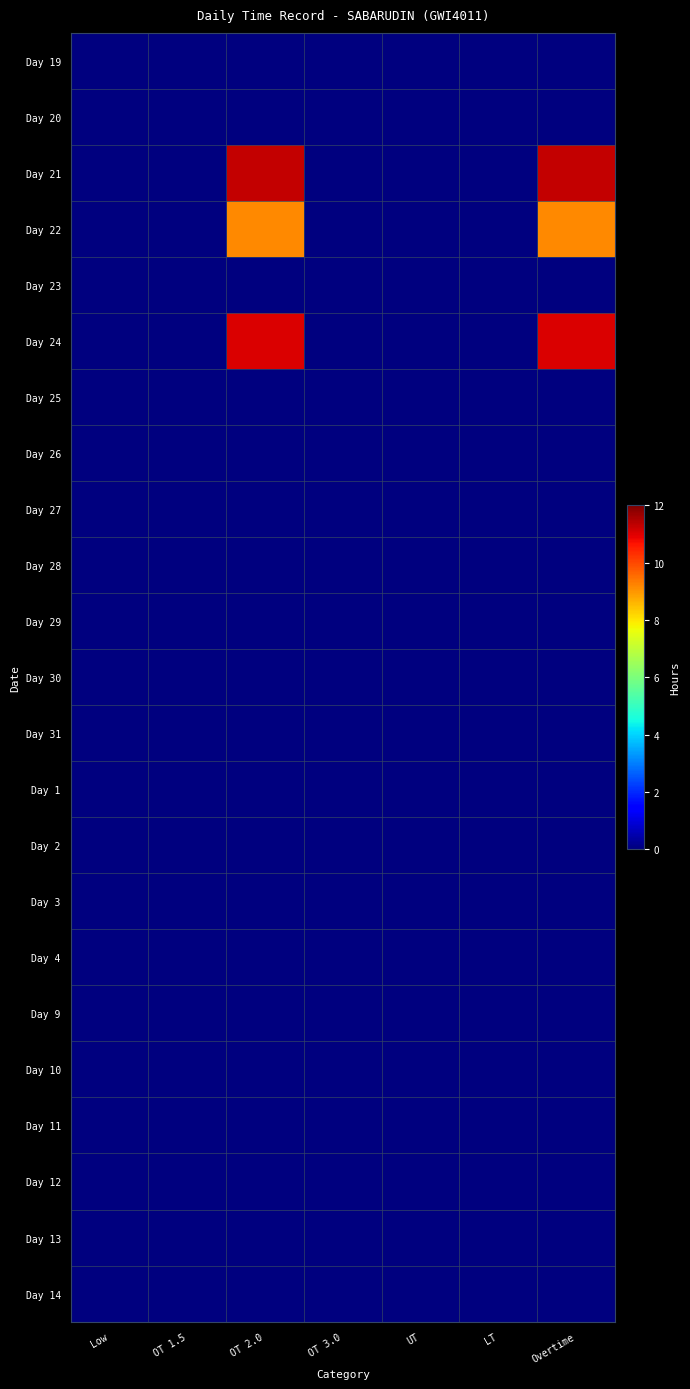

Reading left to right, what are all the values shown in this chart?

Day 19: Low=0.0	OT 1.5=0.0	OT 2.0=0.0	OT 3.0=0.0	UT=0.0	LT=0.0	Overtime=0.0
Day 20: Low=0.0	OT 1.5=0.0	OT 2.0=0.0	OT 3.0=0.0	UT=0.0	LT=0.0	Overtime=0.0
Day 21: Low=0.0	OT 1.5=0.0	OT 2.0=11.3	OT 3.0=0.0	UT=0.0	LT=0.0	Overtime=11.3
Day 22: Low=0.0	OT 1.5=0.0	OT 2.0=9.2	OT 3.0=0.0	UT=0.0	LT=0.0	Overtime=9.2
Day 23: Low=0.0	OT 1.5=0.0	OT 2.0=0.0	OT 3.0=0.0	UT=0.0	LT=0.0	Overtime=0.0
Day 24: Low=0.0	OT 1.5=0.0	OT 2.0=11.1	OT 3.0=0.0	UT=0.0	LT=0.0	Overtime=11.1
Day 25: Low=0.0	OT 1.5=0.0	OT 2.0=0.0	OT 3.0=0.0	UT=0.0	LT=0.0	Overtime=0.0
Day 26: Low=0.0	OT 1.5=0.0	OT 2.0=0.0	OT 3.0=0.0	UT=0.0	LT=0.0	Overtime=0.0
Day 27: Low=0.0	OT 1.5=0.0	OT 2.0=0.0	OT 3.0=0.0	UT=0.0	LT=0.0	Overtime=0.0
Day 28: Low=0.0	OT 1.5=0.0	OT 2.0=0.0	OT 3.0=0.0	UT=0.0	LT=0.0	Overtime=0.0
Day 29: Low=0.0	OT 1.5=0.0	OT 2.0=0.0	OT 3.0=0.0	UT=0.0	LT=0.0	Overtime=0.0
Day 30: Low=0.0	OT 1.5=0.0	OT 2.0=0.0	OT 3.0=0.0	UT=0.0	LT=0.0	Overtime=0.0
Day 31: Low=0.0	OT 1.5=0.0	OT 2.0=0.0	OT 3.0=0.0	UT=0.0	LT=0.0	Overtime=0.0
Day 1: Low=0.0	OT 1.5=0.0	OT 2.0=0.0	OT 3.0=0.0	UT=0.0	LT=0.0	Overtime=0.0
Day 2: Low=0.0	OT 1.5=0.0	OT 2.0=0.0	OT 3.0=0.0	UT=0.0	LT=0.0	Overtime=0.0
Day 3: Low=0.0	OT 1.5=0.0	OT 2.0=0.0	OT 3.0=0.0	UT=0.0	LT=0.0	Overtime=0.0
Day 4: Low=0.0	OT 1.5=0.0	OT 2.0=0.0	OT 3.0=0.0	UT=0.0	LT=0.0	Overtime=0.0
Day 9: Low=0.0	OT 1.5=0.0	OT 2.0=0.0	OT 3.0=0.0	UT=0.0	LT=0.0	Overtime=0.0
Day 10: Low=0.0	OT 1.5=0.0	OT 2.0=0.0	OT 3.0=0.0	UT=0.0	LT=0.0	Overtime=0.0
Day 11: Low=0.0	OT 1.5=0.0	OT 2.0=0.0	OT 3.0=0.0	UT=0.0	LT=0.0	Overtime=0.0
Day 12: Low=0.0	OT 1.5=0.0	OT 2.0=0.0	OT 3.0=0.0	UT=0.0	LT=0.0	Overtime=0.0
Day 13: Low=0.0	OT 1.5=0.0	OT 2.0=0.0	OT 3.0=0.0	UT=0.0	LT=0.0	Overtime=0.0
Day 14: Low=0.0	OT 1.5=0.0	OT 2.0=0.0	OT 3.0=0.0	UT=0.0	LT=0.0	Overtime=0.0